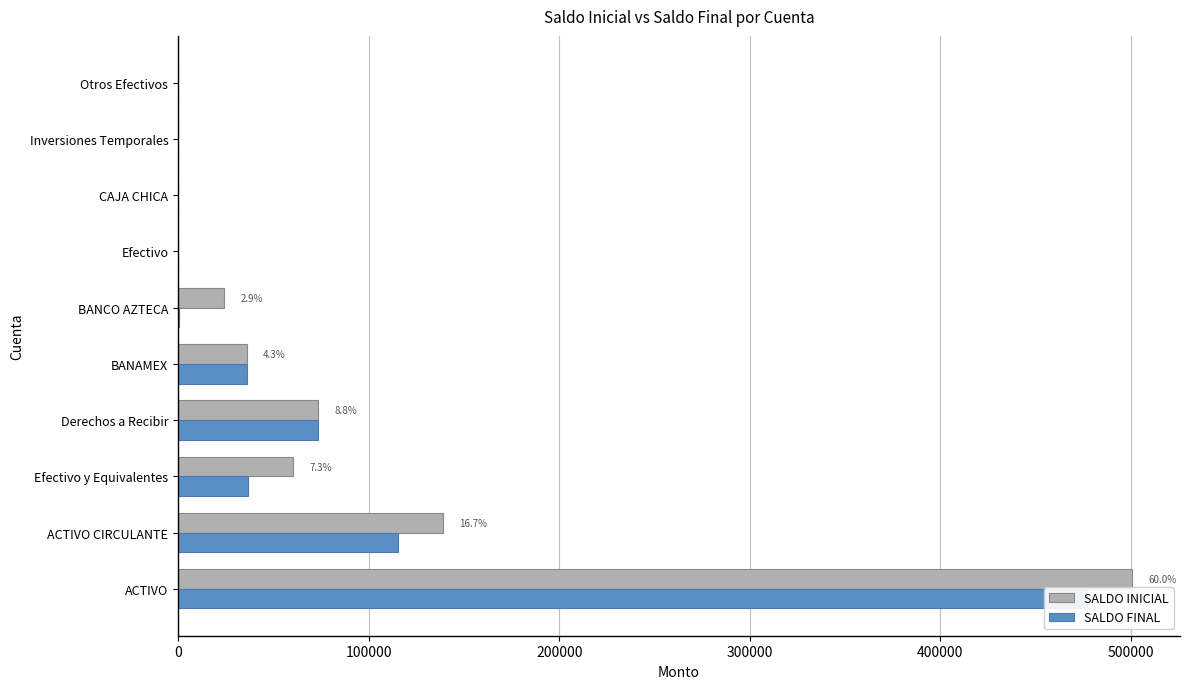

How many values in the SALDO FINAL series are below 36229?

5